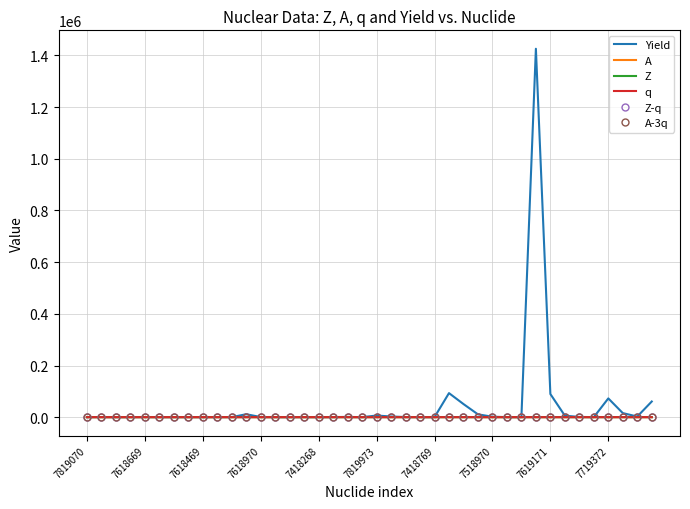

Which series has the widest spread of values?

Yield